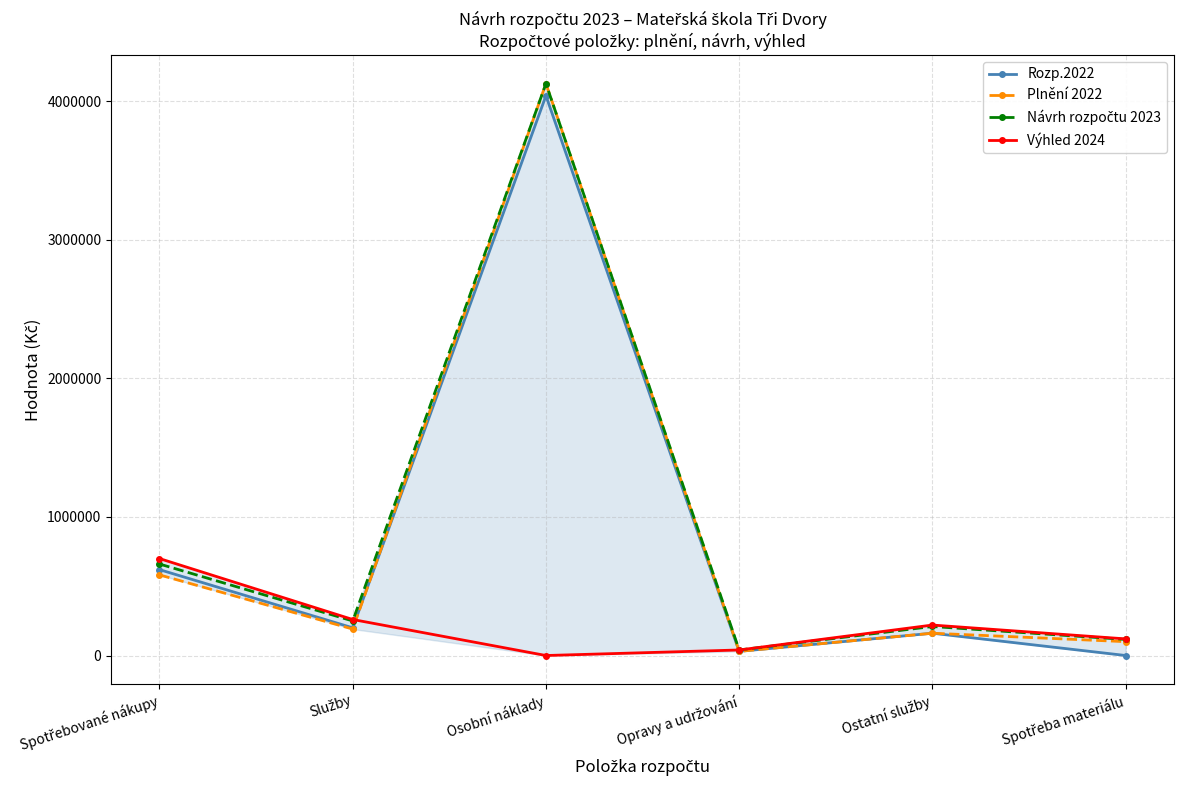

Reading left to right, extract all data points from this chart.

Rozp.2022: Spotřebované nákupy=620000	Služby=200000	Osobní náklady=4041000	Opravy a udržování=30000	Ostatní služby=161000	Spotřeba materiálu=0
Plnění 2022: Spotřebované nákupy=582000	Služby=191000	Osobní náklady=4129053	Opravy a udržování=30000	Ostatní služby=161000	Spotřeba materiálu=100000
Návrh rozpočtu 2023: Spotřebované nákupy=660500	Služby=249500	Osobní náklady=4129053	Opravy a udržování=40000	Ostatní služby=209500	Spotřeba materiálu=116000
Výhled 2024: Spotřebované nákupy=700000	Služby=260000	Osobní náklady=0	Opravy a udržování=40000	Ostatní služby=220000	Spotřeba materiálu=120000